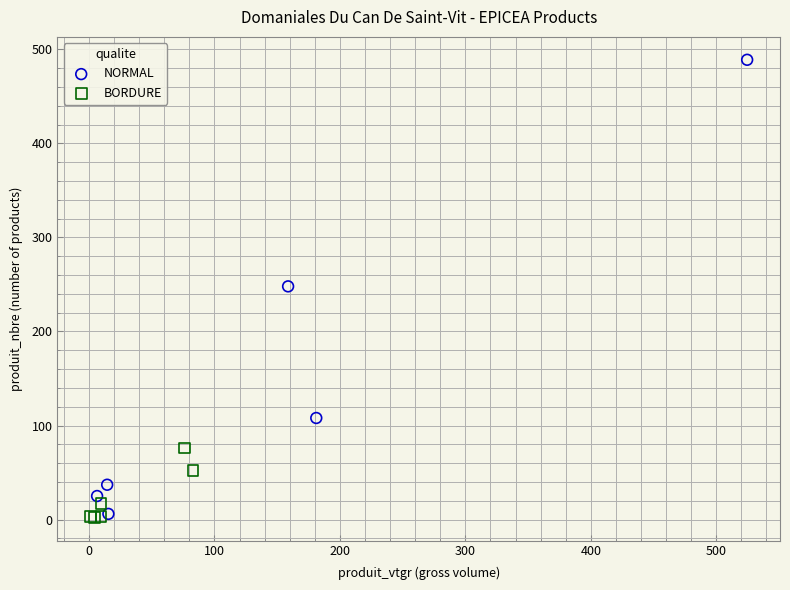

Which series has the widest spread of Y values?

NORMAL